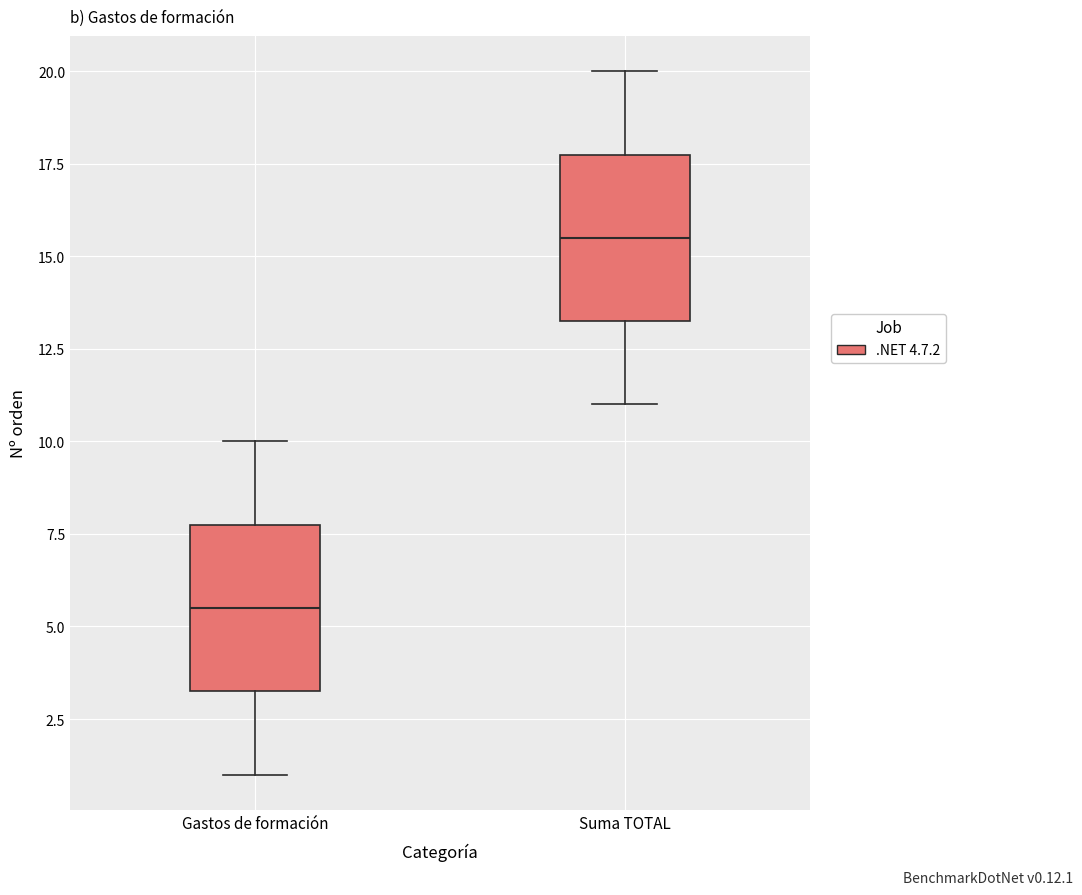

Which box's median line is the lowest?

Gastos de formación